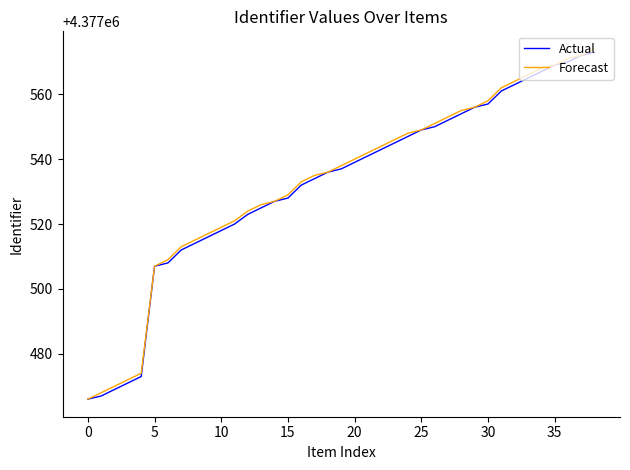

What are all the series names shown in the legend?

Actual, Forecast